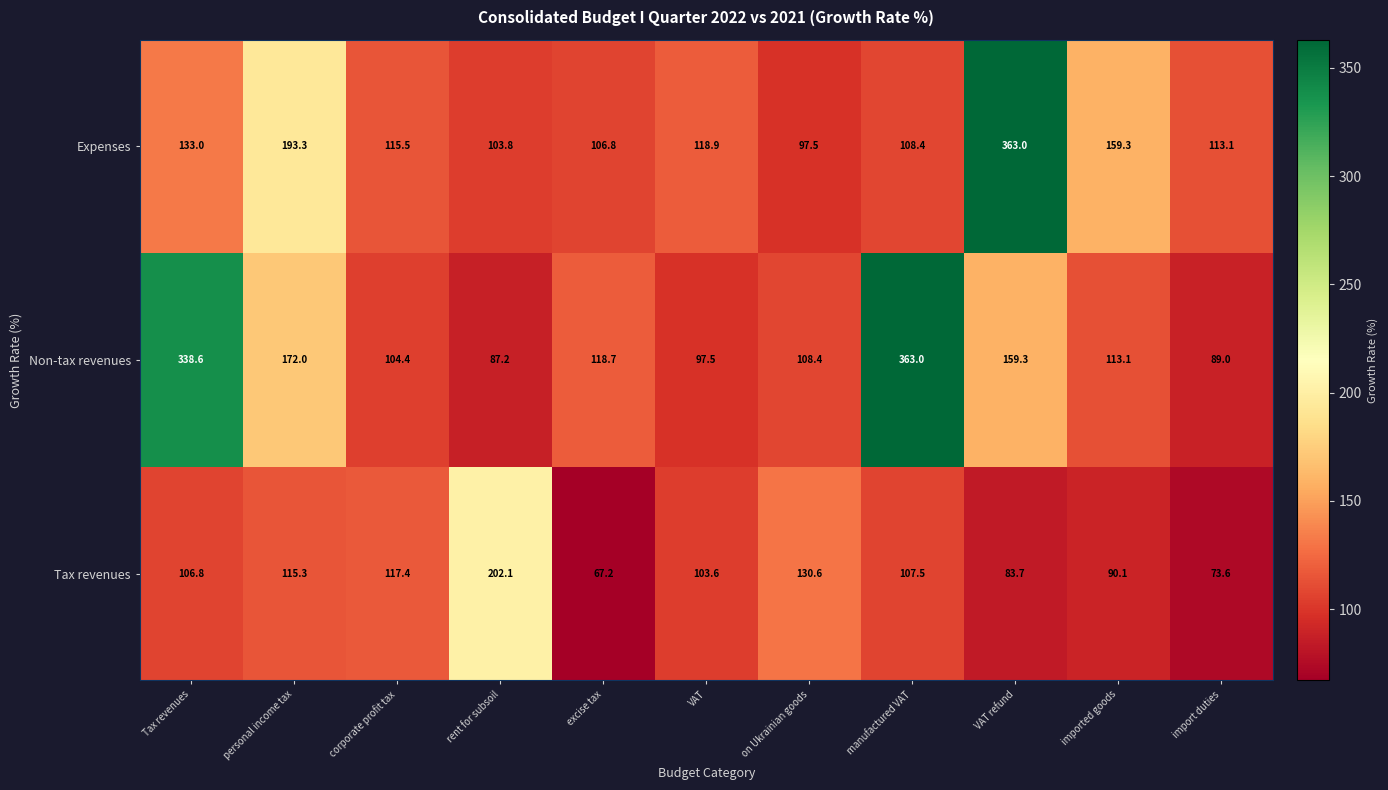

What is the average value of the Tax revenues series?

108.9